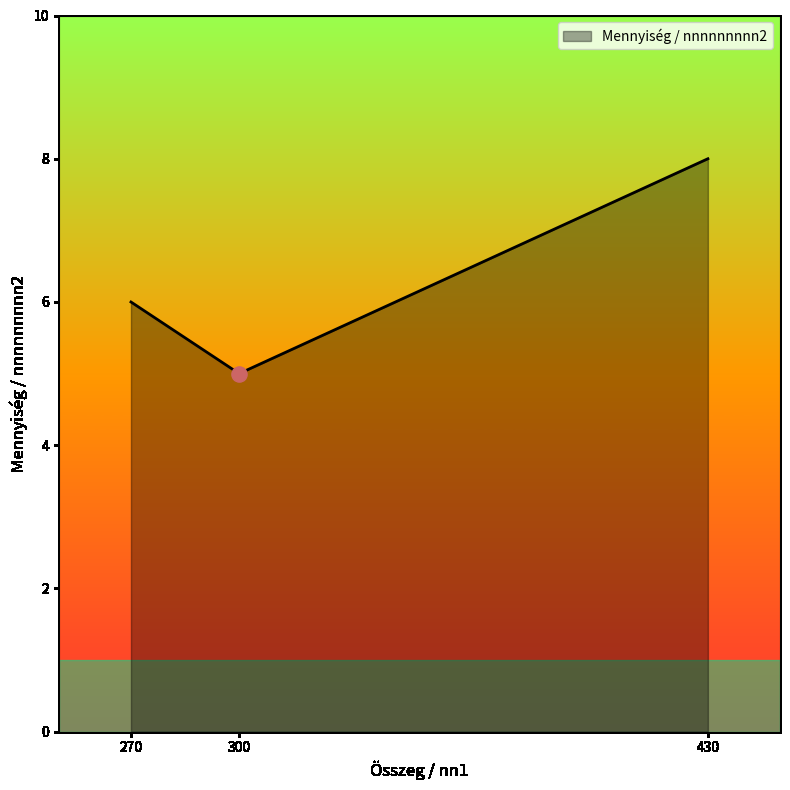

What is the ratio of the value at 430 to the value at 270?

1.3